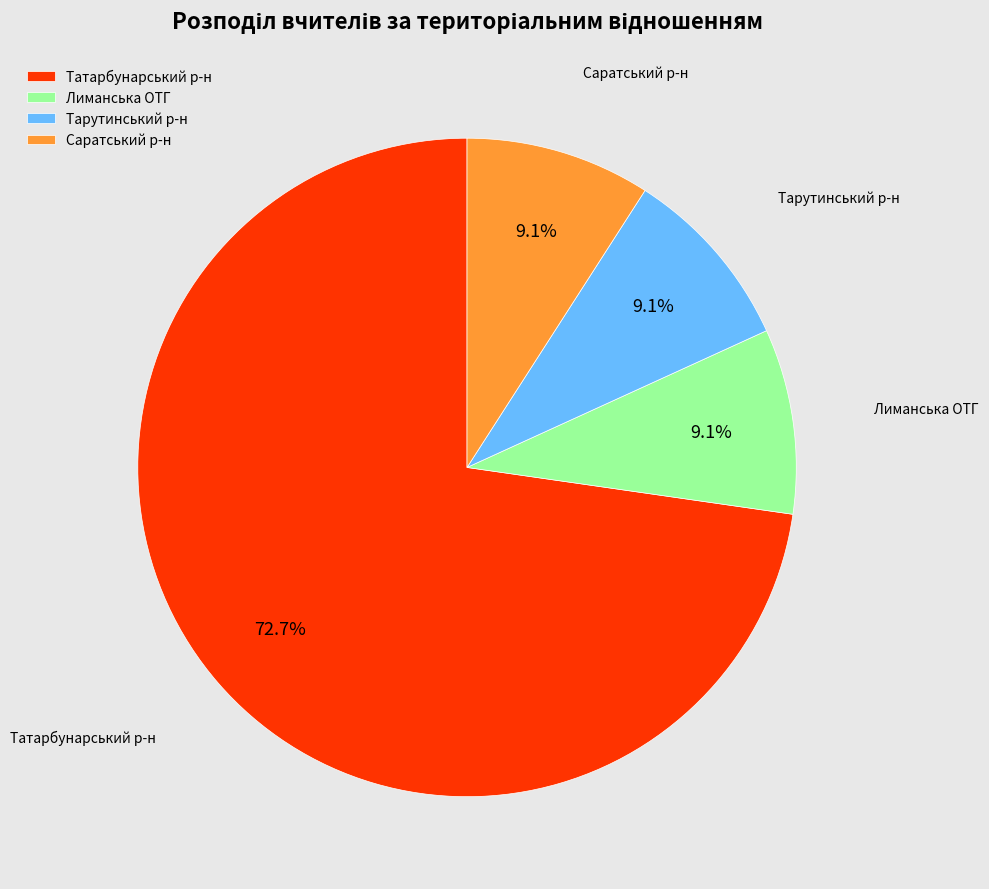

Is Лиманська ОТГ the majority of the pie?

No